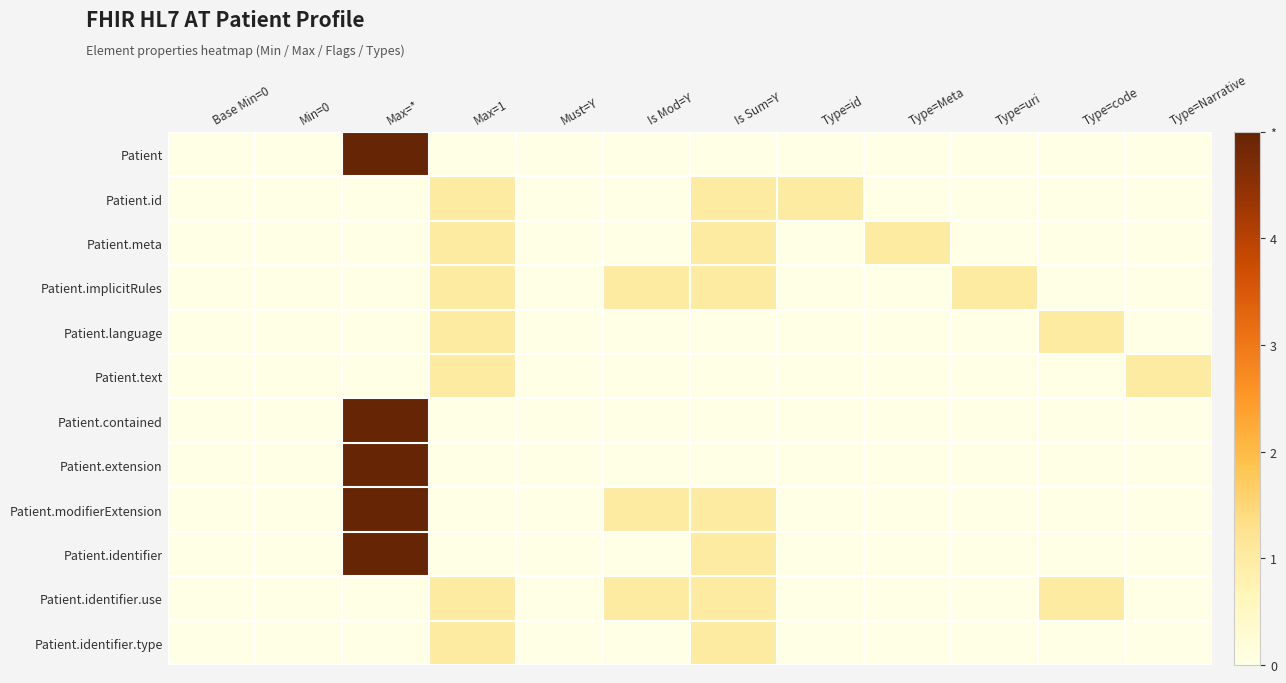

Reading right to left, list all the values displayed in this chart.

Patient: Type=Narrative=0	Type=code=0	Type=uri=0	Type=Meta=0	Type=id=0	Is Sum=Y=0	Is Mod=Y=0	Must=Y=0	Max=1=0	Max=*=5	Min=0=0	Base Min=0=0
Patient.id: Type=Narrative=0	Type=code=0	Type=uri=0	Type=Meta=0	Type=id=1	Is Sum=Y=1	Is Mod=Y=0	Must=Y=0	Max=1=1	Max=*=0	Min=0=0	Base Min=0=0
Patient.meta: Type=Narrative=0	Type=code=0	Type=uri=0	Type=Meta=1	Type=id=0	Is Sum=Y=1	Is Mod=Y=0	Must=Y=0	Max=1=1	Max=*=0	Min=0=0	Base Min=0=0
Patient.implicitRules: Type=Narrative=0	Type=code=0	Type=uri=1	Type=Meta=0	Type=id=0	Is Sum=Y=1	Is Mod=Y=1	Must=Y=0	Max=1=1	Max=*=0	Min=0=0	Base Min=0=0
Patient.language: Type=Narrative=0	Type=code=1	Type=uri=0	Type=Meta=0	Type=id=0	Is Sum=Y=0	Is Mod=Y=0	Must=Y=0	Max=1=1	Max=*=0	Min=0=0	Base Min=0=0
Patient.text: Type=Narrative=1	Type=code=0	Type=uri=0	Type=Meta=0	Type=id=0	Is Sum=Y=0	Is Mod=Y=0	Must=Y=0	Max=1=1	Max=*=0	Min=0=0	Base Min=0=0
Patient.contained: Type=Narrative=0	Type=code=0	Type=uri=0	Type=Meta=0	Type=id=0	Is Sum=Y=0	Is Mod=Y=0	Must=Y=0	Max=1=0	Max=*=5	Min=0=0	Base Min=0=0
Patient.extension: Type=Narrative=0	Type=code=0	Type=uri=0	Type=Meta=0	Type=id=0	Is Sum=Y=0	Is Mod=Y=0	Must=Y=0	Max=1=0	Max=*=5	Min=0=0	Base Min=0=0
Patient.modifierExtension: Type=Narrative=0	Type=code=0	Type=uri=0	Type=Meta=0	Type=id=0	Is Sum=Y=1	Is Mod=Y=1	Must=Y=0	Max=1=0	Max=*=5	Min=0=0	Base Min=0=0
Patient.identifier: Type=Narrative=0	Type=code=0	Type=uri=0	Type=Meta=0	Type=id=0	Is Sum=Y=1	Is Mod=Y=0	Must=Y=0	Max=1=0	Max=*=5	Min=0=0	Base Min=0=0
Patient.identifier.use: Type=Narrative=0	Type=code=1	Type=uri=0	Type=Meta=0	Type=id=0	Is Sum=Y=1	Is Mod=Y=1	Must=Y=0	Max=1=1	Max=*=0	Min=0=0	Base Min=0=0
Patient.identifier.type: Type=Narrative=0	Type=code=0	Type=uri=0	Type=Meta=0	Type=id=0	Is Sum=Y=1	Is Mod=Y=0	Must=Y=0	Max=1=1	Max=*=0	Min=0=0	Base Min=0=0